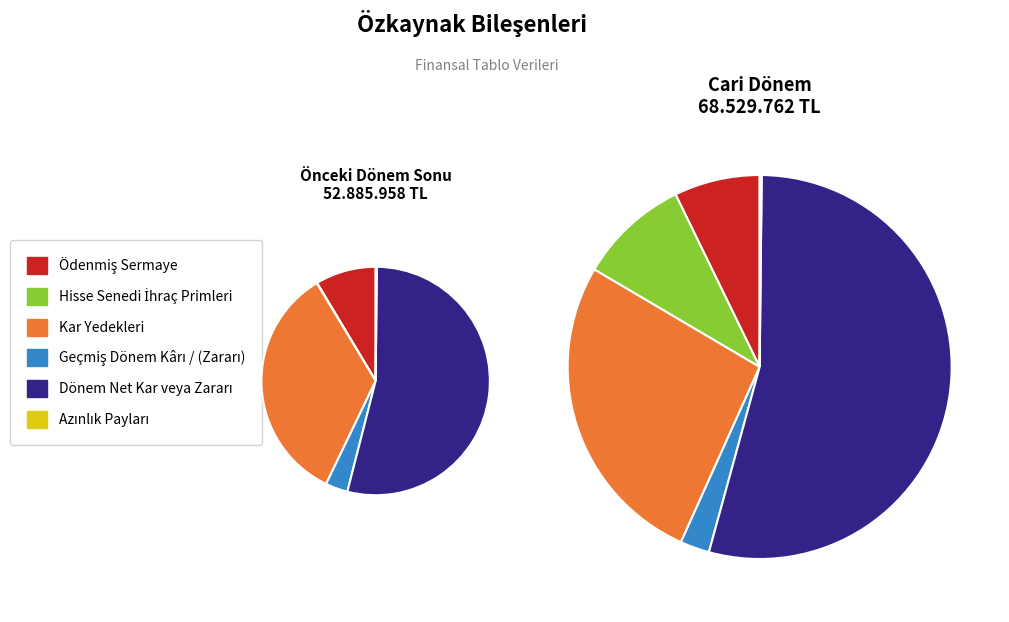

The Azınlık Payları slice represents 0% of the pie. True or false?

True